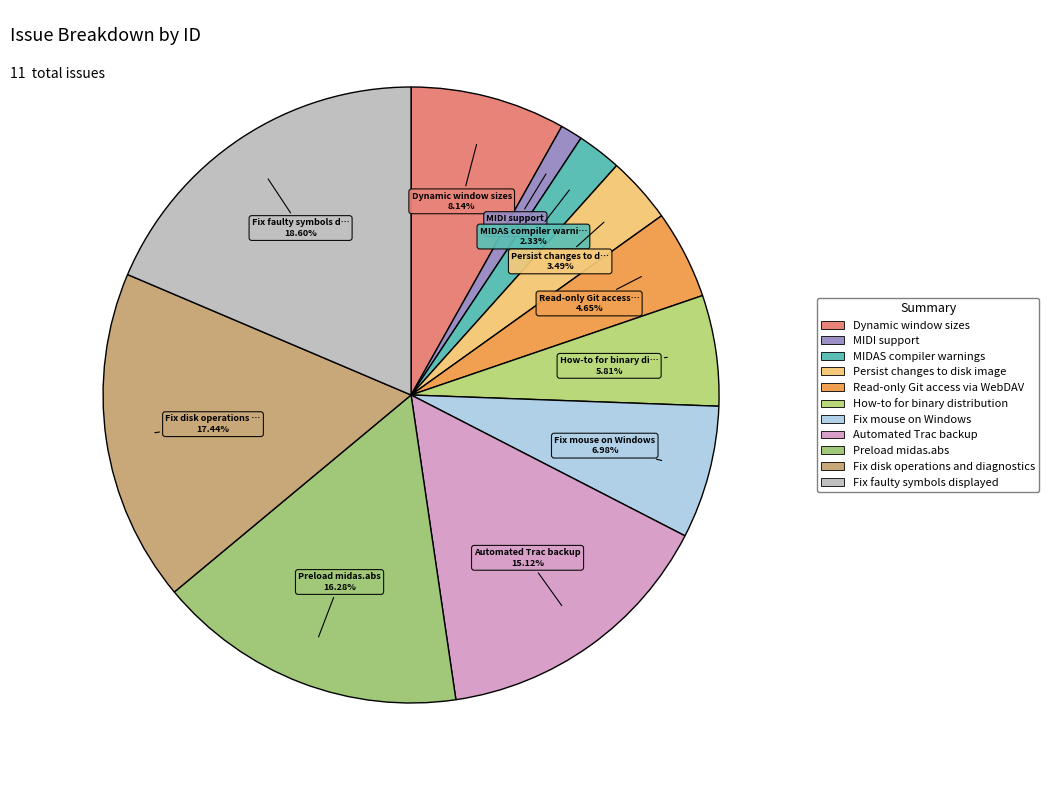

The Preload midas.abs slice represents 16% of the pie. True or false?

True